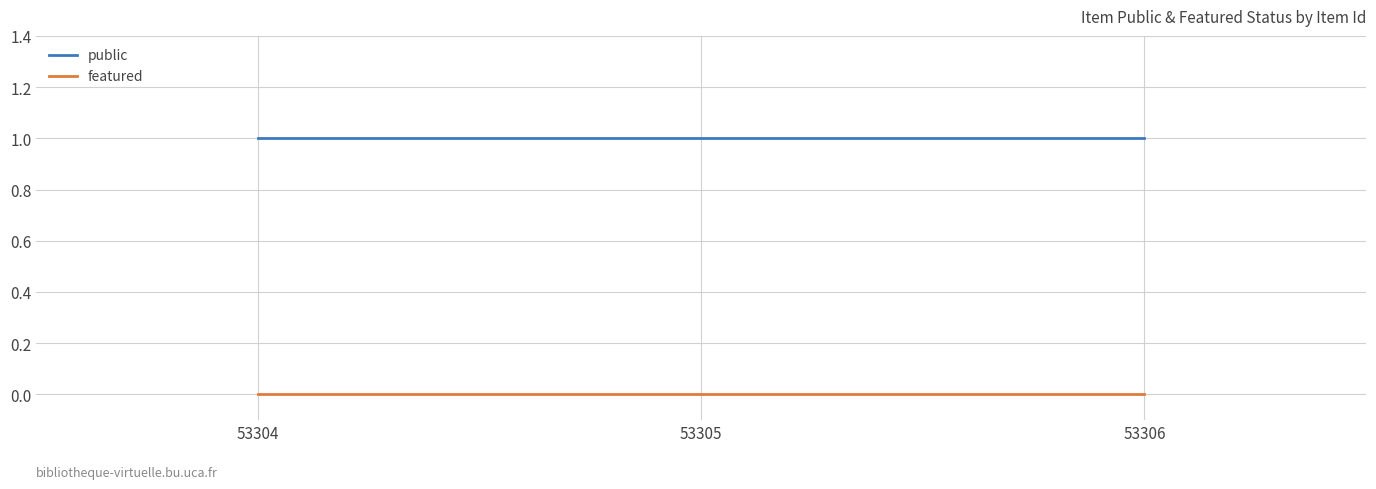

List the series in order of their overall mean, highest first.

public, featured